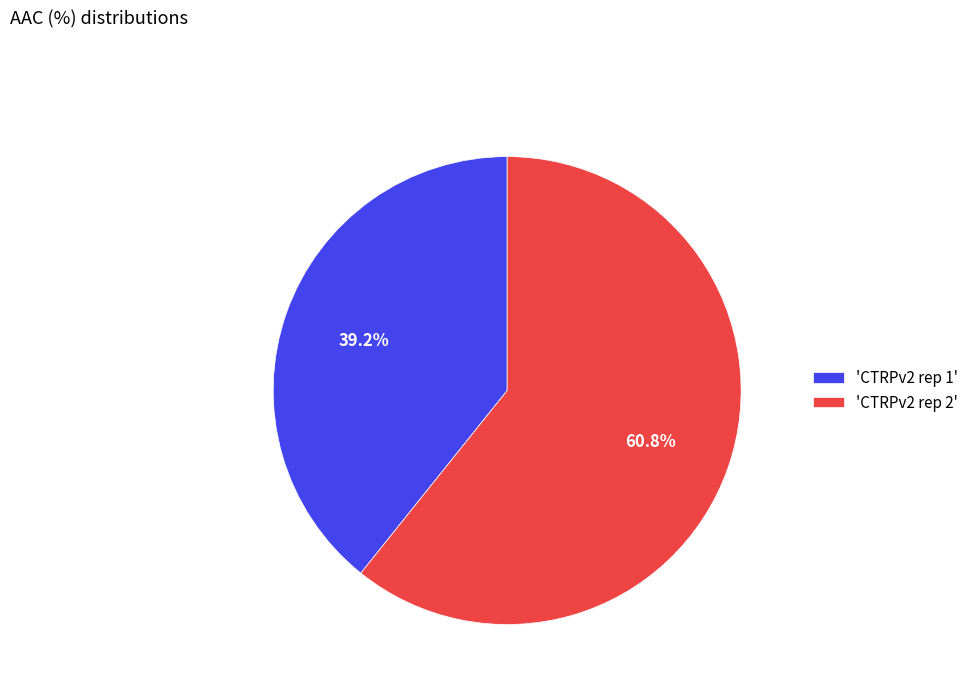

Between 'CTRPv2 rep 2' and 'CTRPv2 rep 1', which is larger?

'CTRPv2 rep 2'